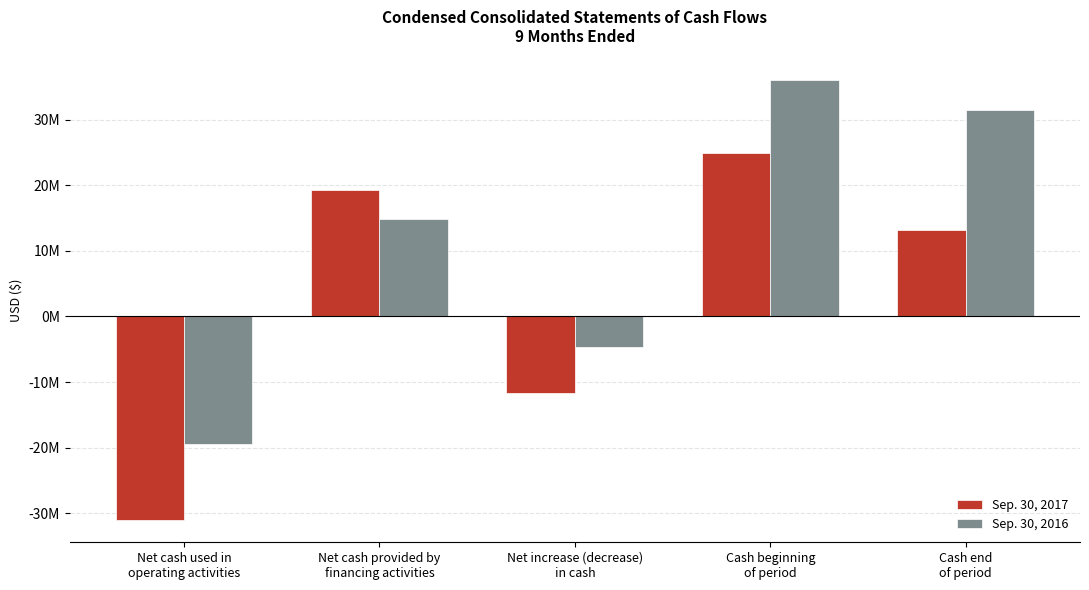

What is the difference between the highest and lowest values at Cash beginning
of period?

11140058